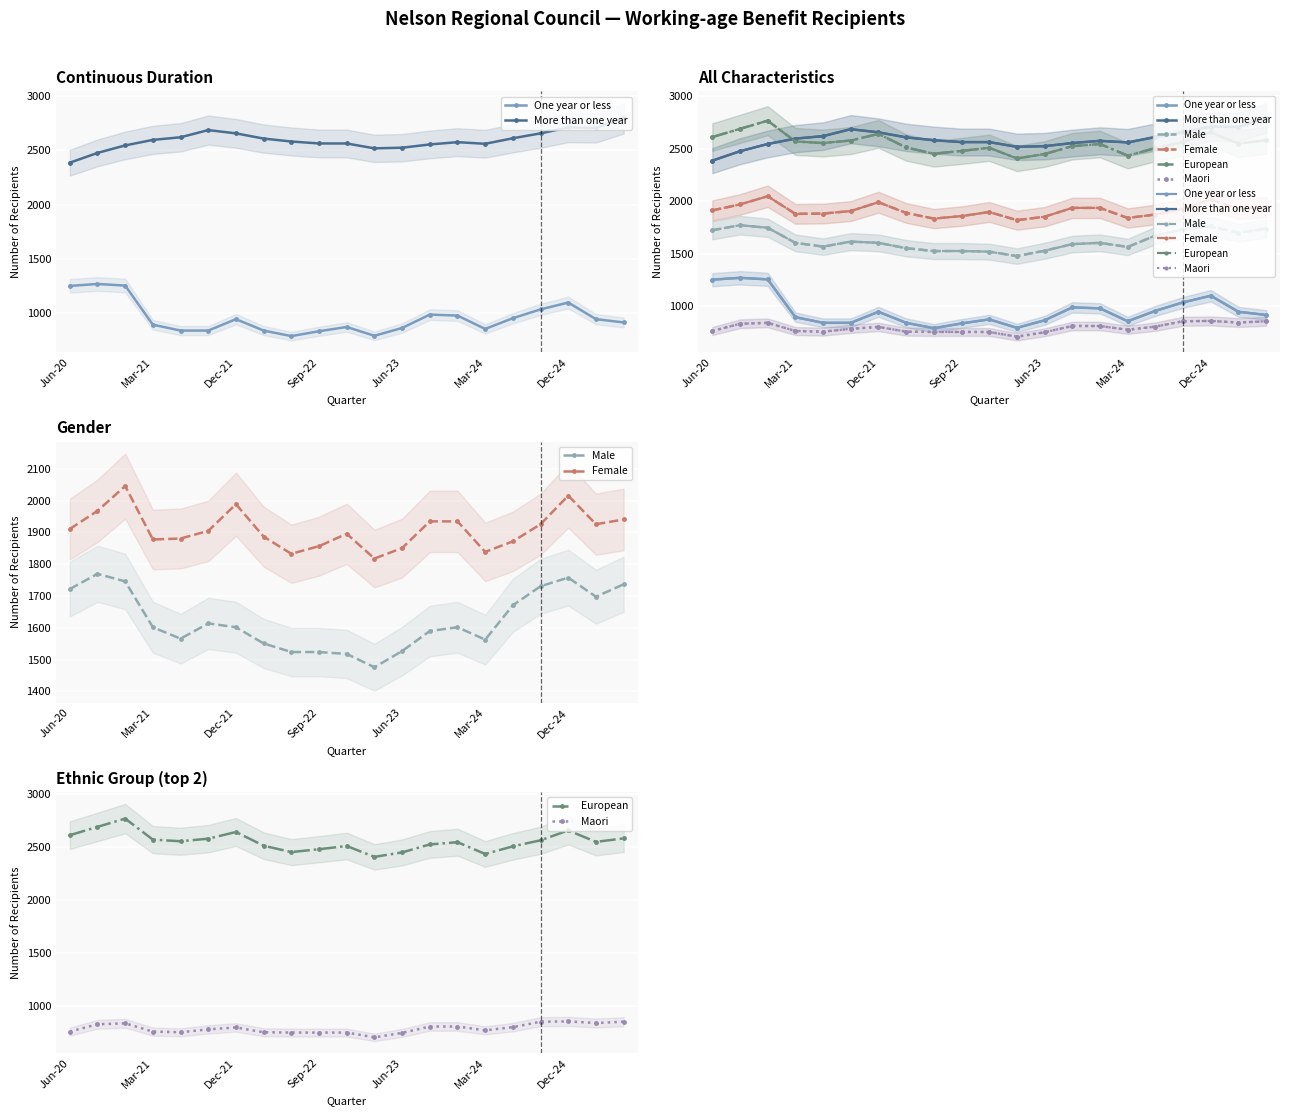

What is the value of the Maori point at the 18th from the left?

855